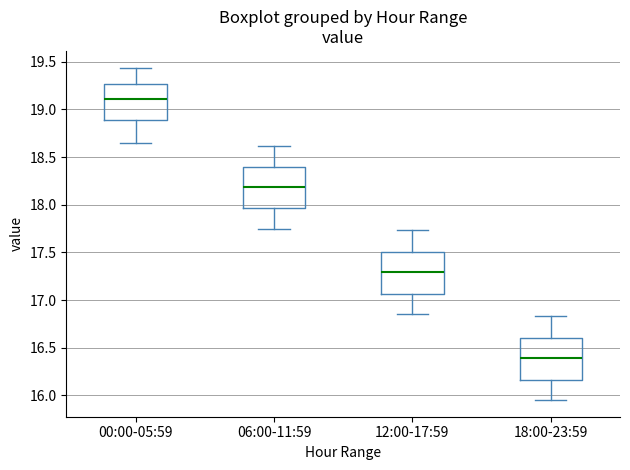

Where is the lower edge of the box for 18:00-23:59 on the y-axis? The values are not printed on the chart, so give them approximately, as read against the axis.

16.15